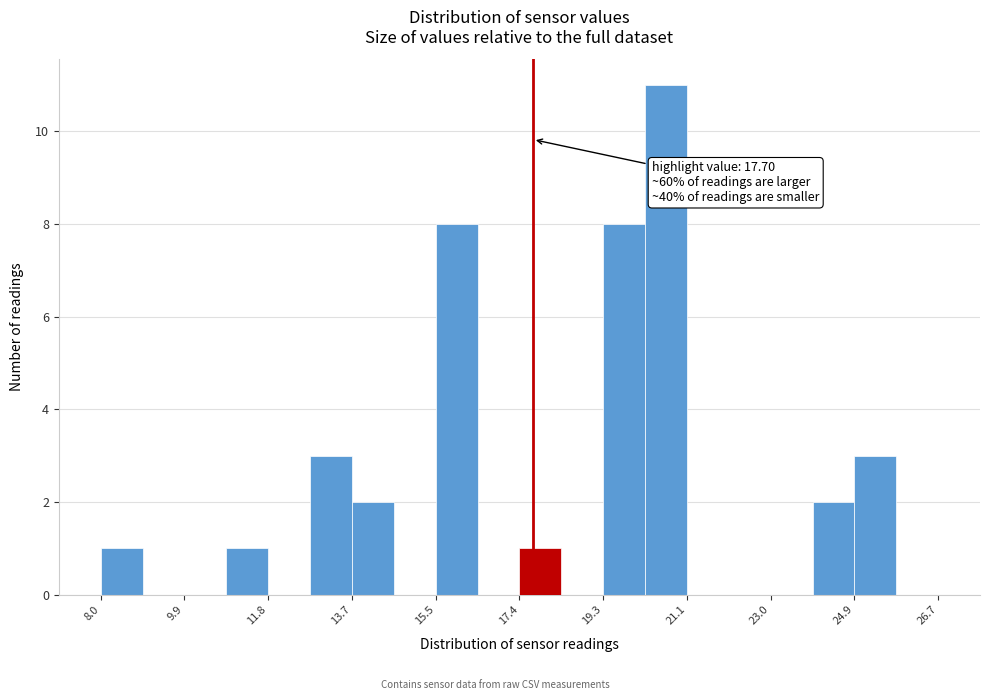

Over which range of the x-axis is the bar tallest?

20.2 to 21.2